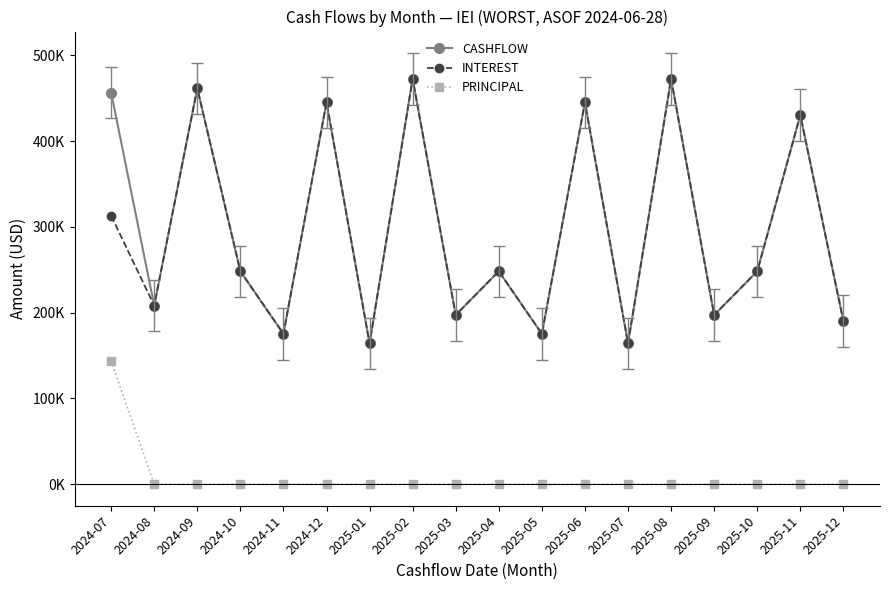

Which series has the largest total across all categories?

CASHFLOW